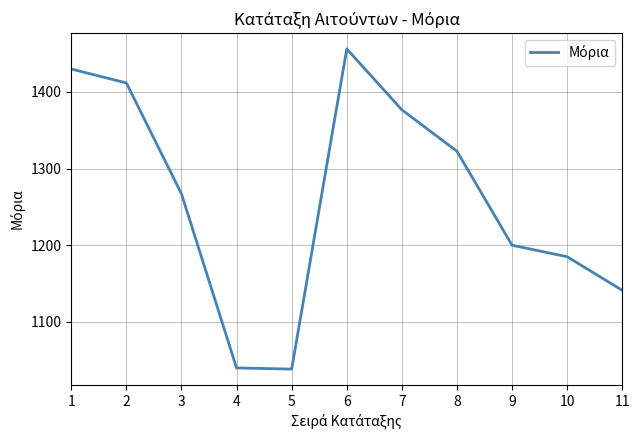

What is the greatest value displayed?

1456.0